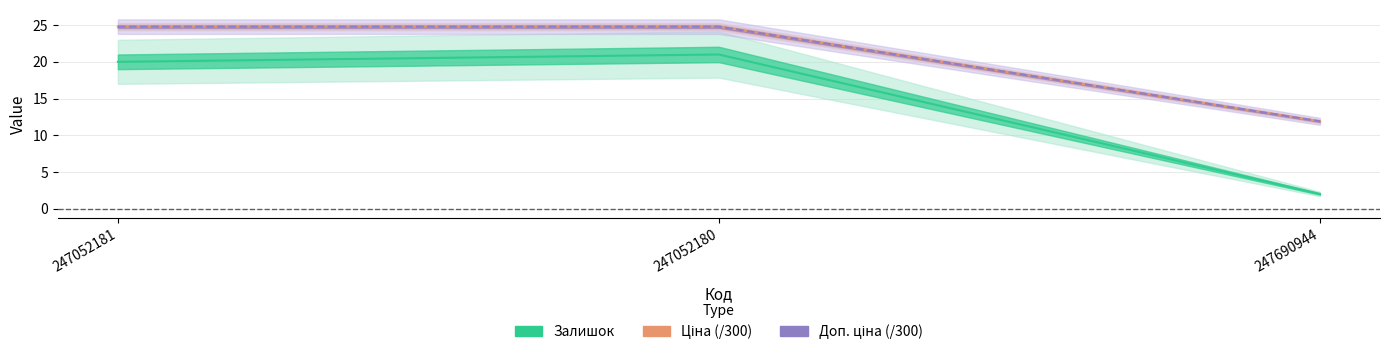

Which series has the largest total across all categories?

Ціна (/300)